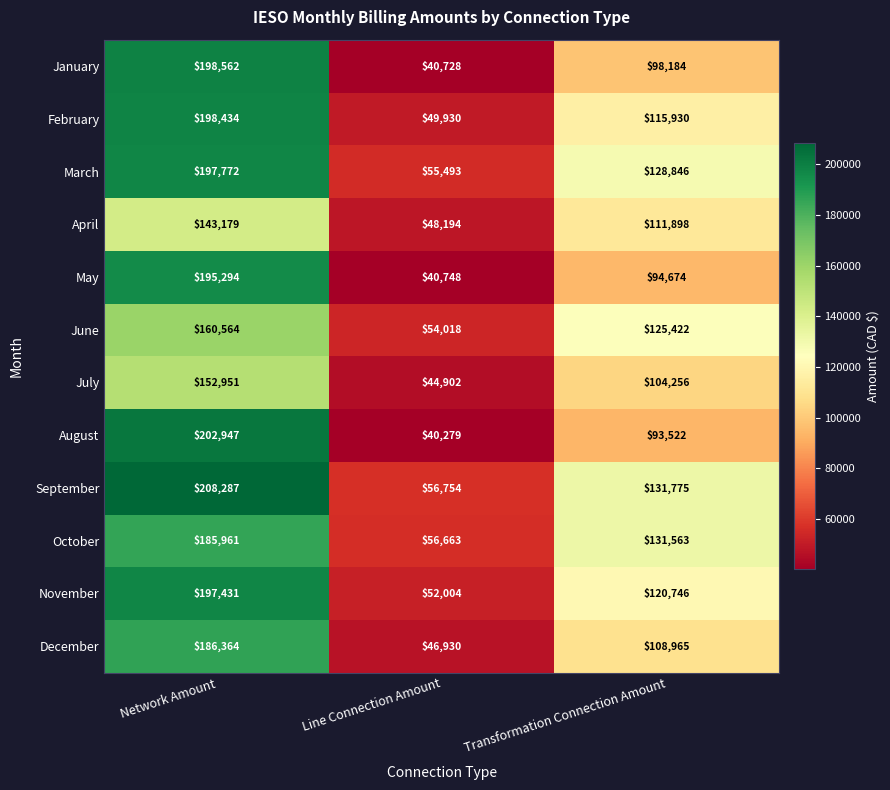

How many data points does each series have?

3